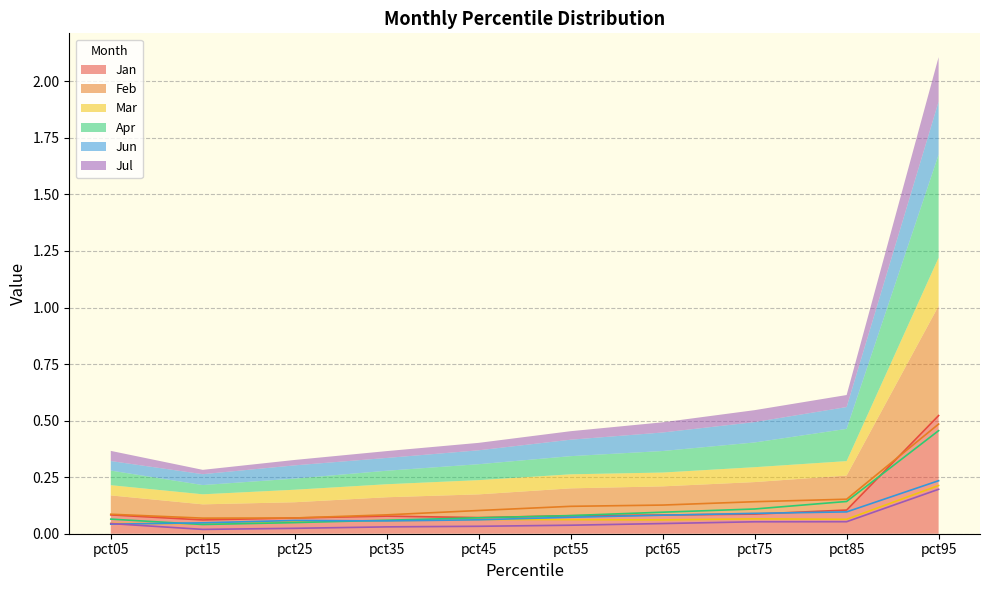

Is the value of Mar at pct25 greater than the value of Apr at pct55?

No